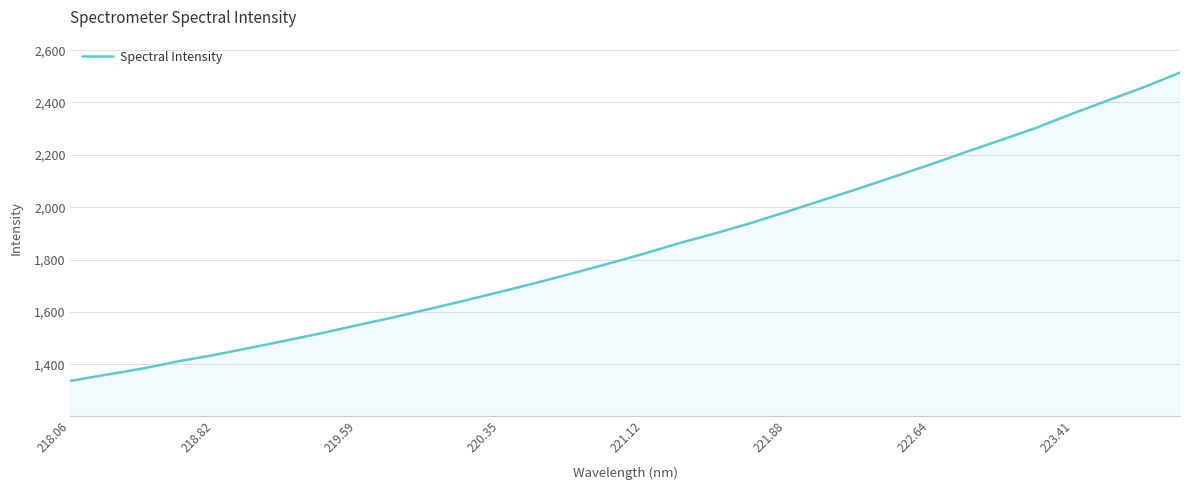

What is the difference between the maximum and minimum values?

1177.8